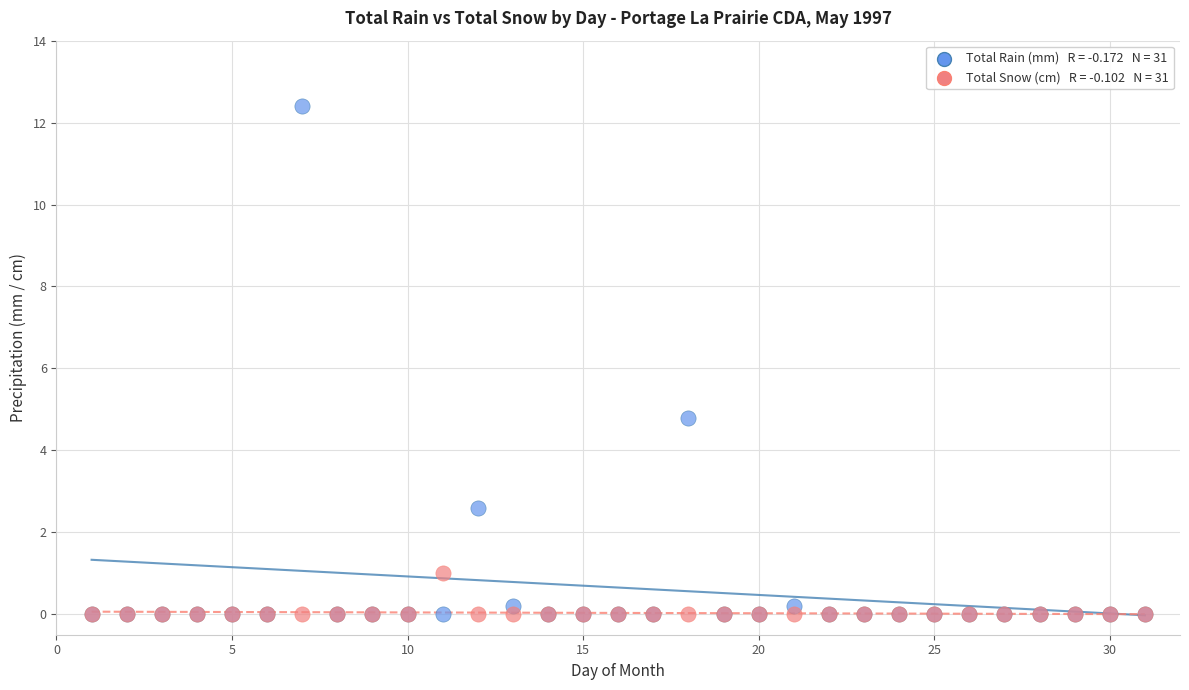

Across all series, what Y value is closest to 6?

4.8